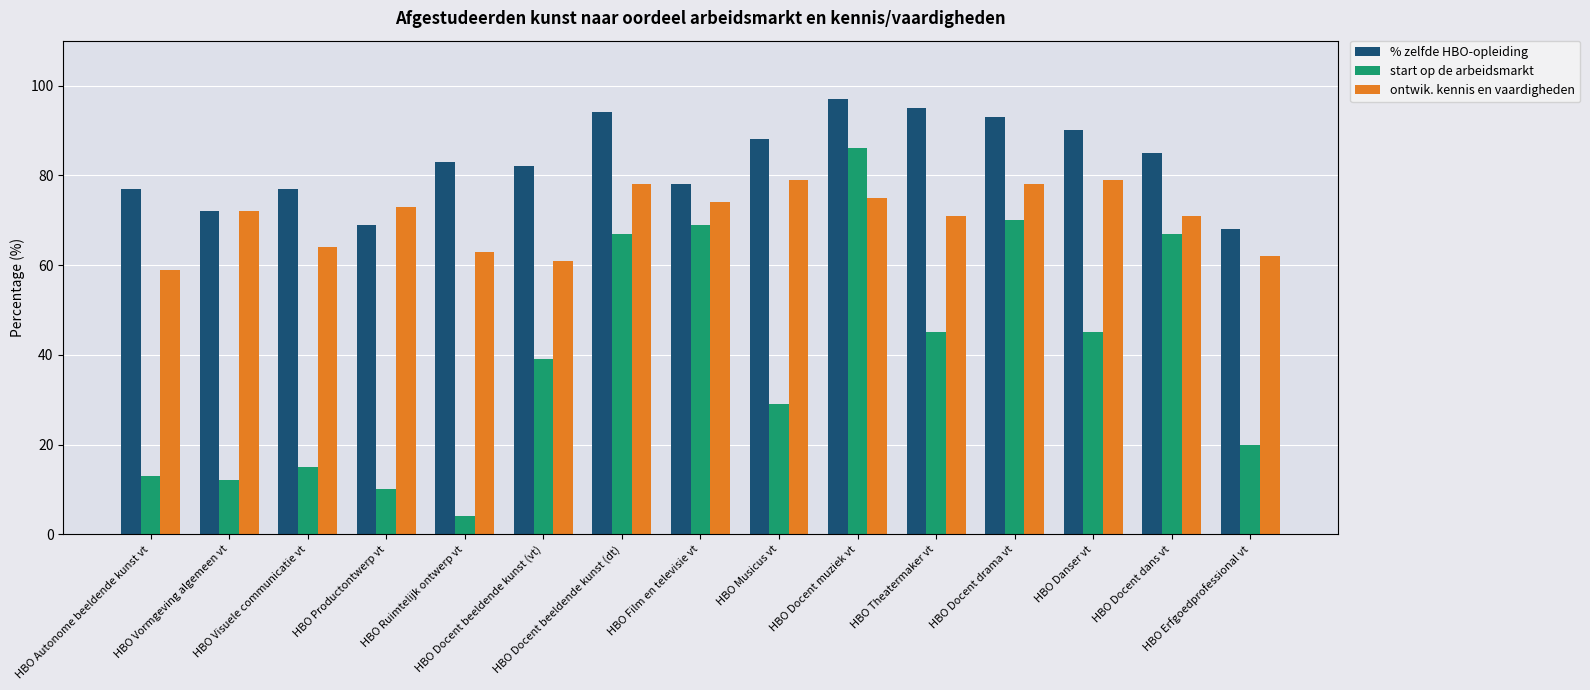

Reading right to left, transcribe all the data shown in this chart.

% zelfde HBO-opleiding: 68	85	90	93	95	97	88	78	94	82	83	69	77	72	77
start op de arbeidsmarkt: 20	67	45	70	45	86	29	69	67	39	4	10	15	12	13
ontwik. kennis en vaardigheden: 62	71	79	78	71	75	79	74	78	61	63	73	64	72	59